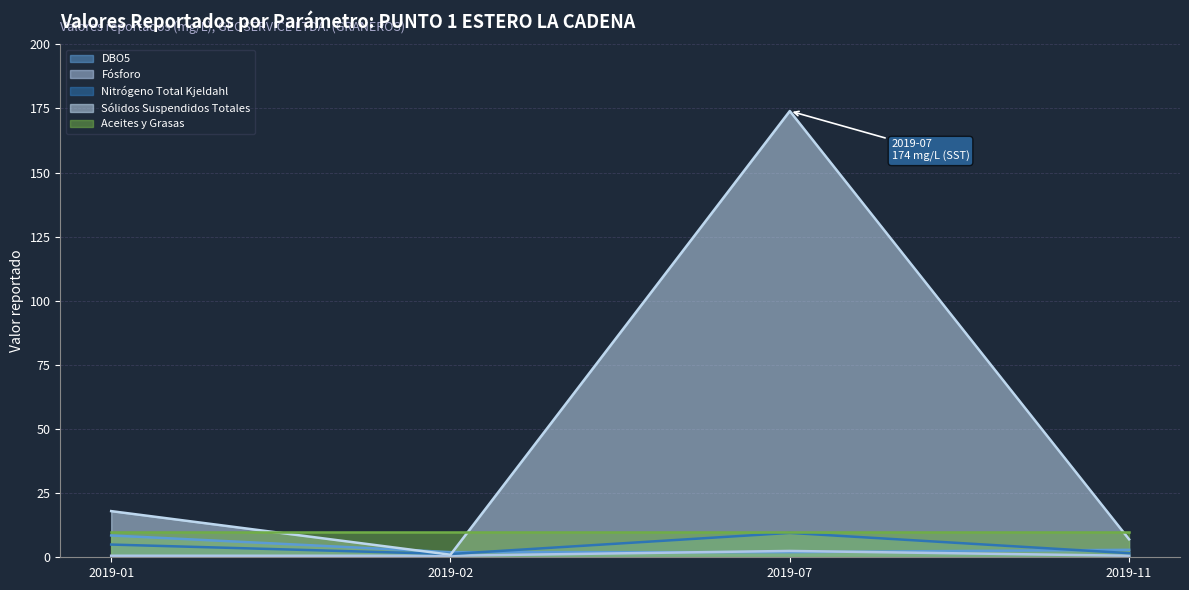

What is the value of the DBO5 point at the 2nd from the left?

2.0